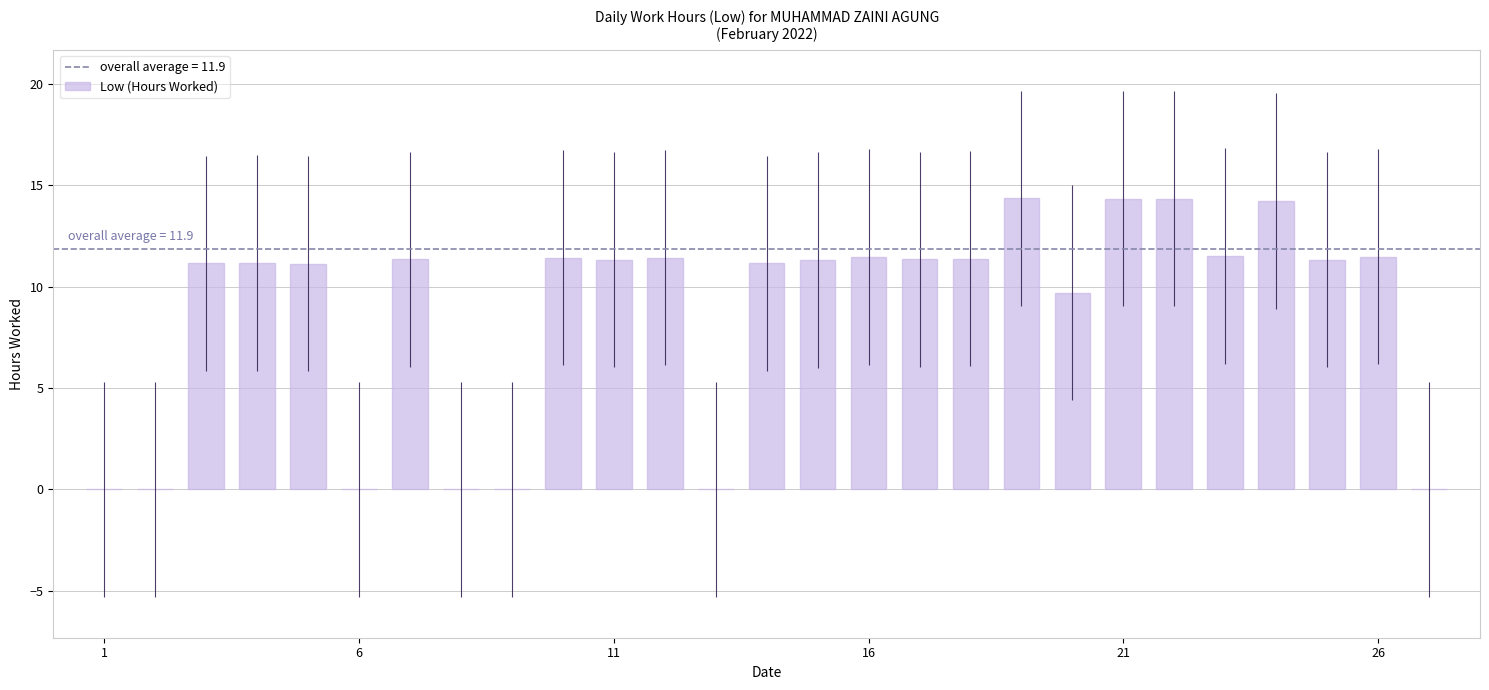

What is the maximum value shown in the chart?

14.4